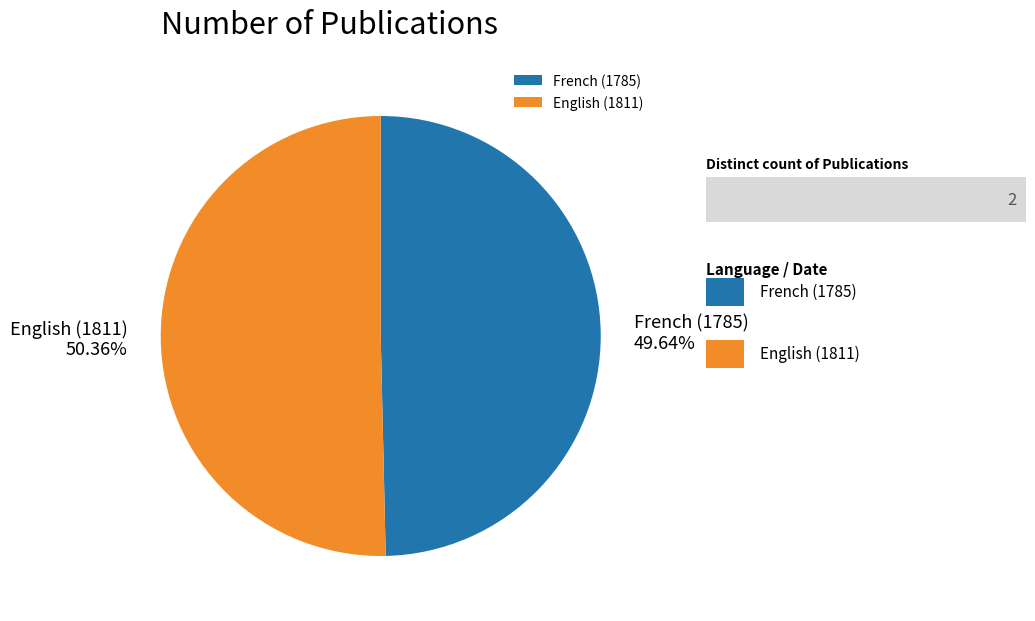

What is the largest slice in the pie chart?

English (1811)